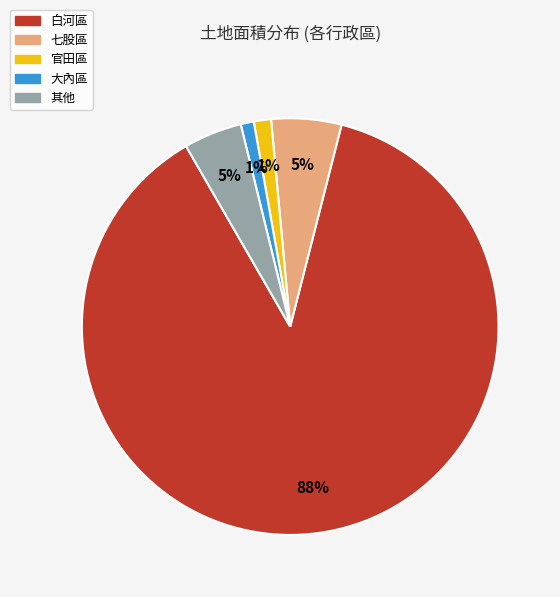

To the nearest percent, what is the difference between the largest and smallest slice percentages?

87%